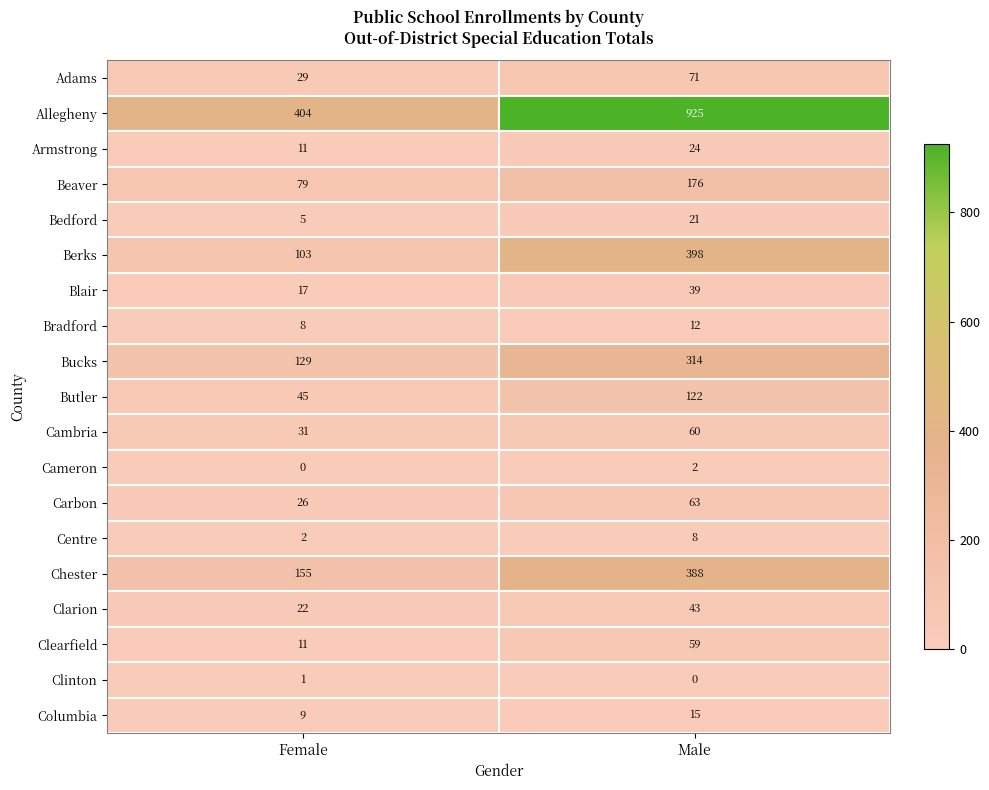

What is the sum of all Blair values?

56